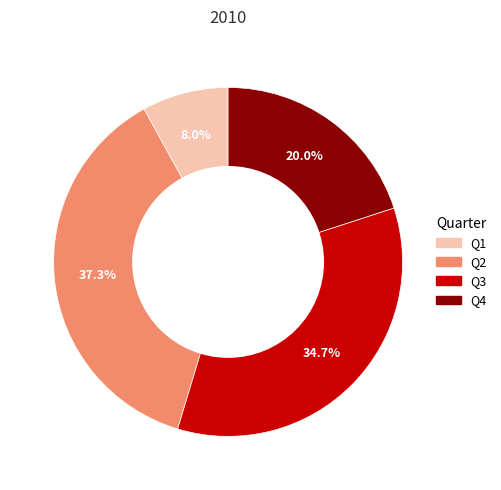

True or false: Q4 accounts for 28% of the total.

False